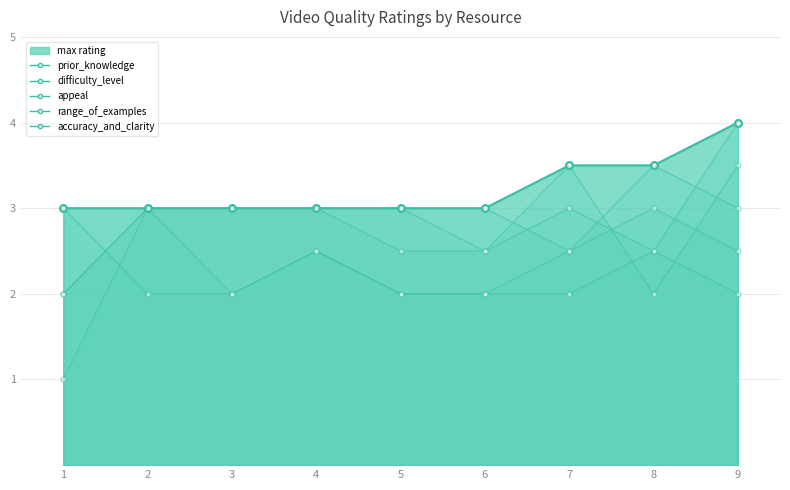

What is the maximum value shown in the chart?

4.0